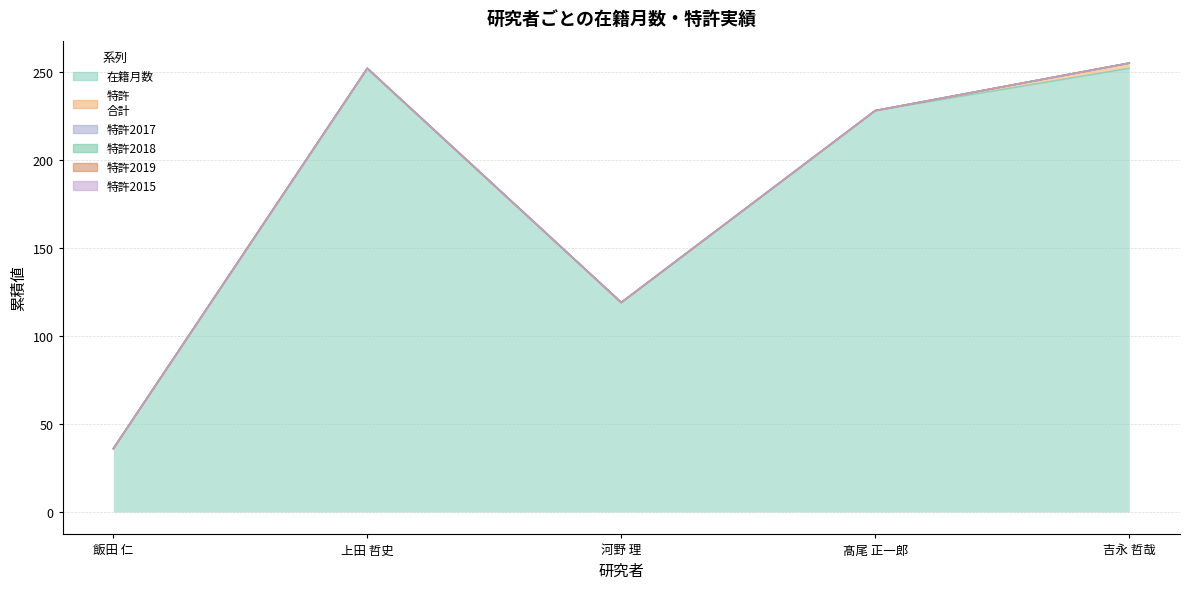

What are all the series names shown in the legend?

在籍月数, 特許
合計, 特許2017, 特許2018, 特許2019, 特許2015